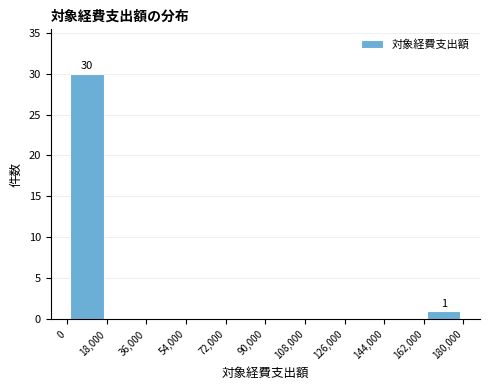

Which range on the x-axis has the tallest bar?

0 to 18,000